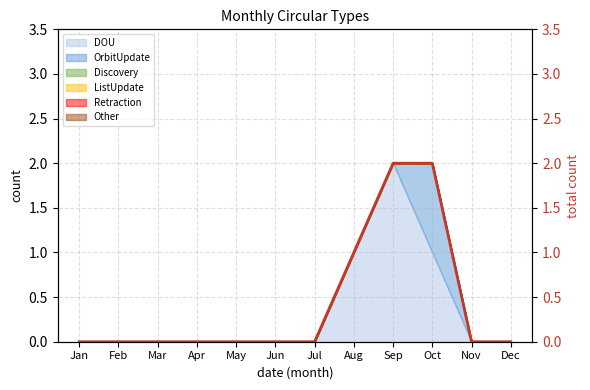

Is it true that the value at Aug is 1?

False